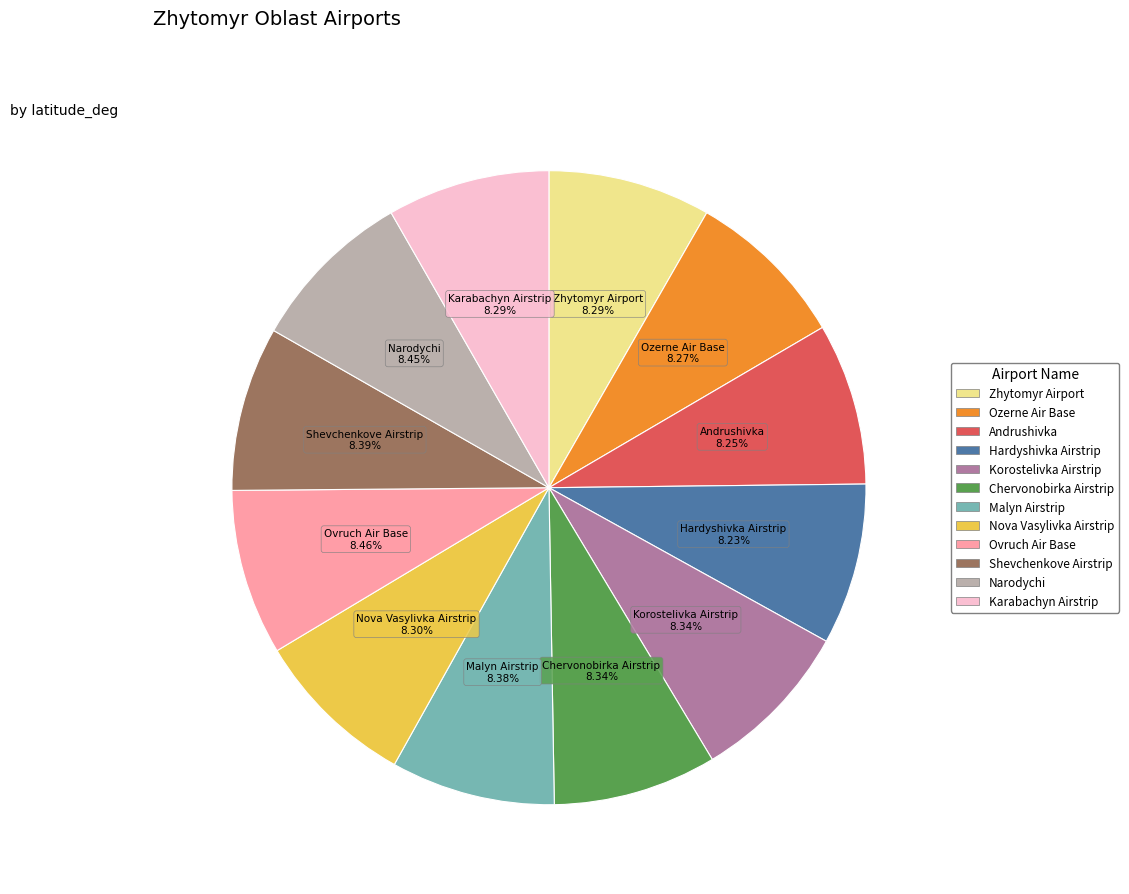

Is it true that Narodychi is 8% of the pie?

True